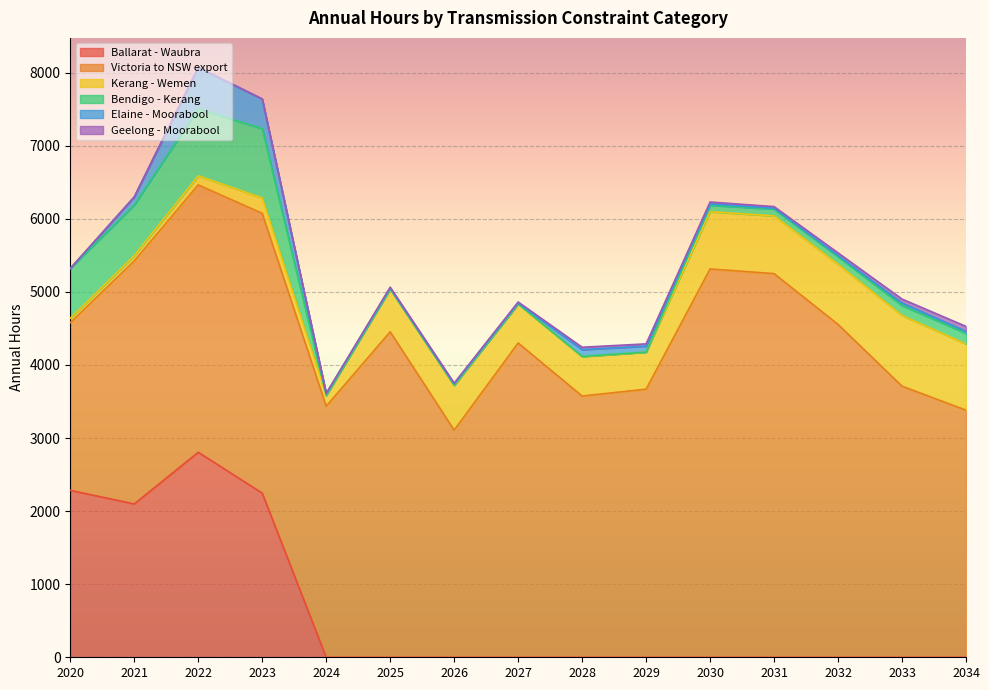

Reading left to right, transcribe all the data shown in this chart.

Ballarat - Waubra: 2020=2284	2021=2098	2022=2805	2023=2246	2024=0	2025=0	2026=0	2027=0	2028=0	2029=0	2030=0	2031=0	2032=0	2033=0	2034=0
Victoria to NSW export: 2020=2294	2021=3326	2022=3658	2023=3828	2024=3435	2025=4453	2026=3108	2027=4300	2028=3574	2029=3668	2030=5313	2031=5249	2032=4554	2033=3709	2034=3381
Kerang - Wemen: 2020=61	2021=72	2022=124	2023=211	2024=149	2025=584	2026=611	2027=534	2028=539	2029=507	2030=784	2031=790	2032=823	2033=968	2034=906
Bendigo - Kerang: 2020=681	2021=692	2022=918	2023=948	2024=0	2025=2	2026=5	2027=1	2028=4	2029=1	2030=87	2031=94	2032=104	2033=136	2034=145
Elaine - Moorabool: 2020=0	2021=111	2022=566	2023=406	2024=23	2025=13	2026=15	2027=11	2028=92	2029=81	2030=18	2031=11	2032=16	2033=34	2034=28
Geelong - Moorabool: 2020=0	2021=0	2022=0	2023=0	2024=3	2025=12	2026=12	2027=15	2028=33	2029=31	2030=27	2031=22	2032=36	2033=54	2034=67